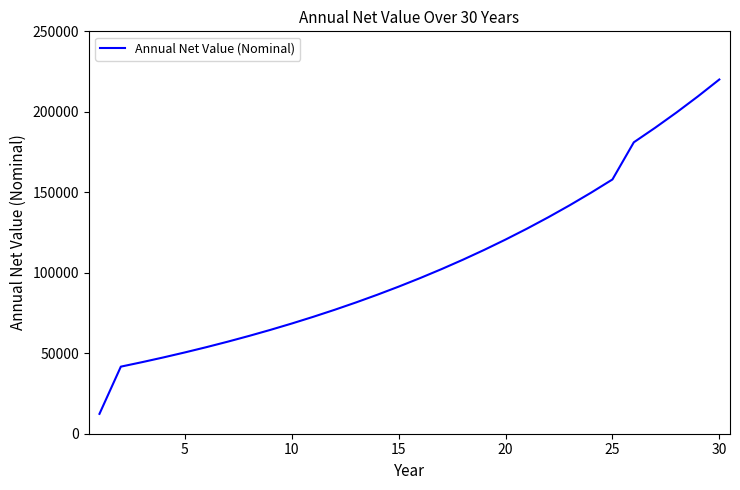

What is the greatest value displayed?

220076.0